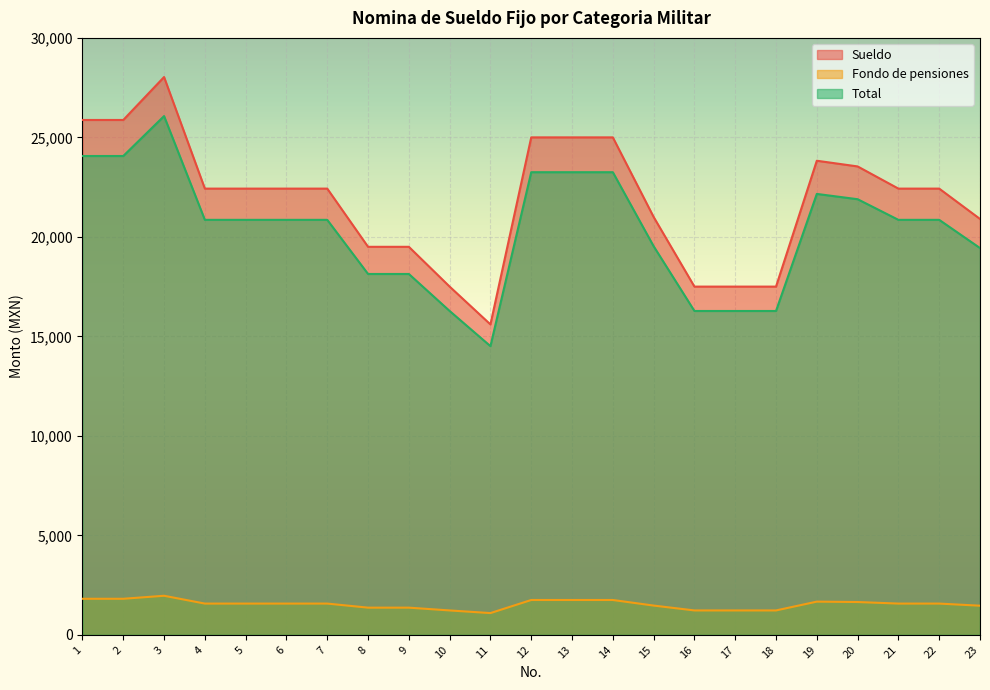

At how many categories does at least one series exceed 1353?

23